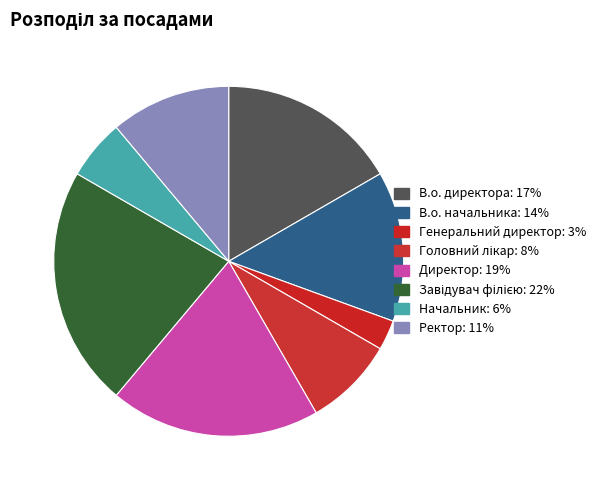

Count the number of slices in the pie.

8